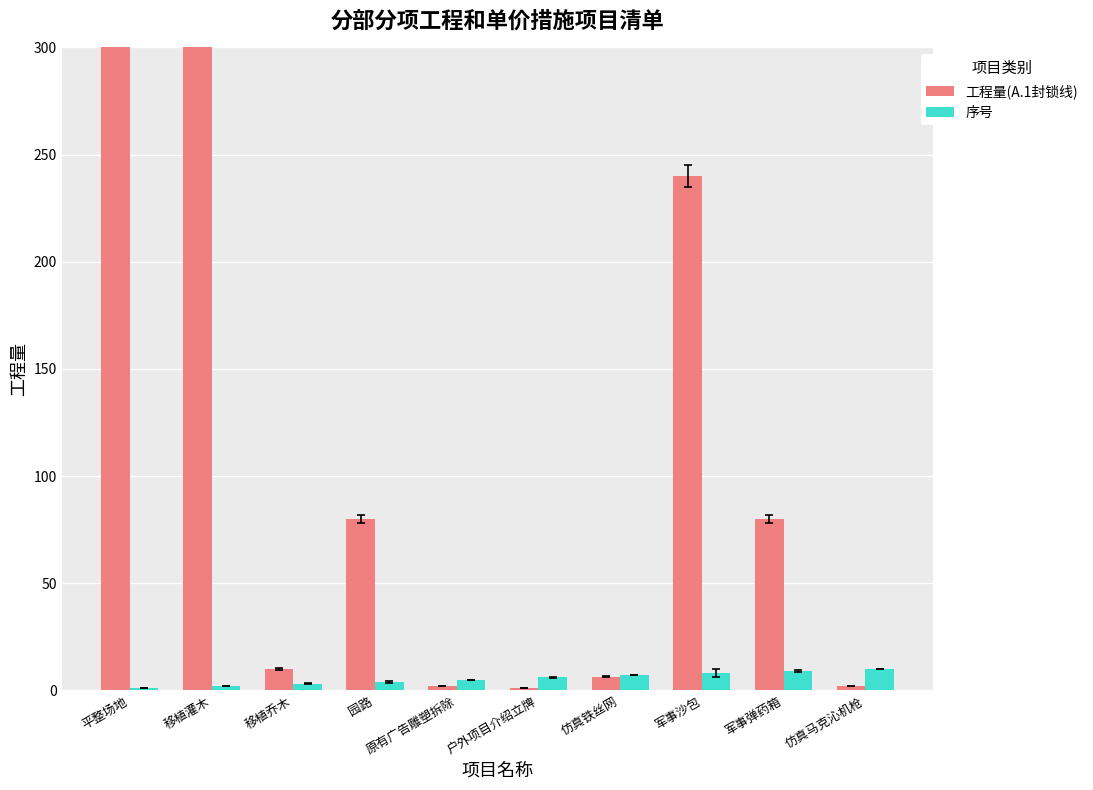

Are the bars horizontal?

No